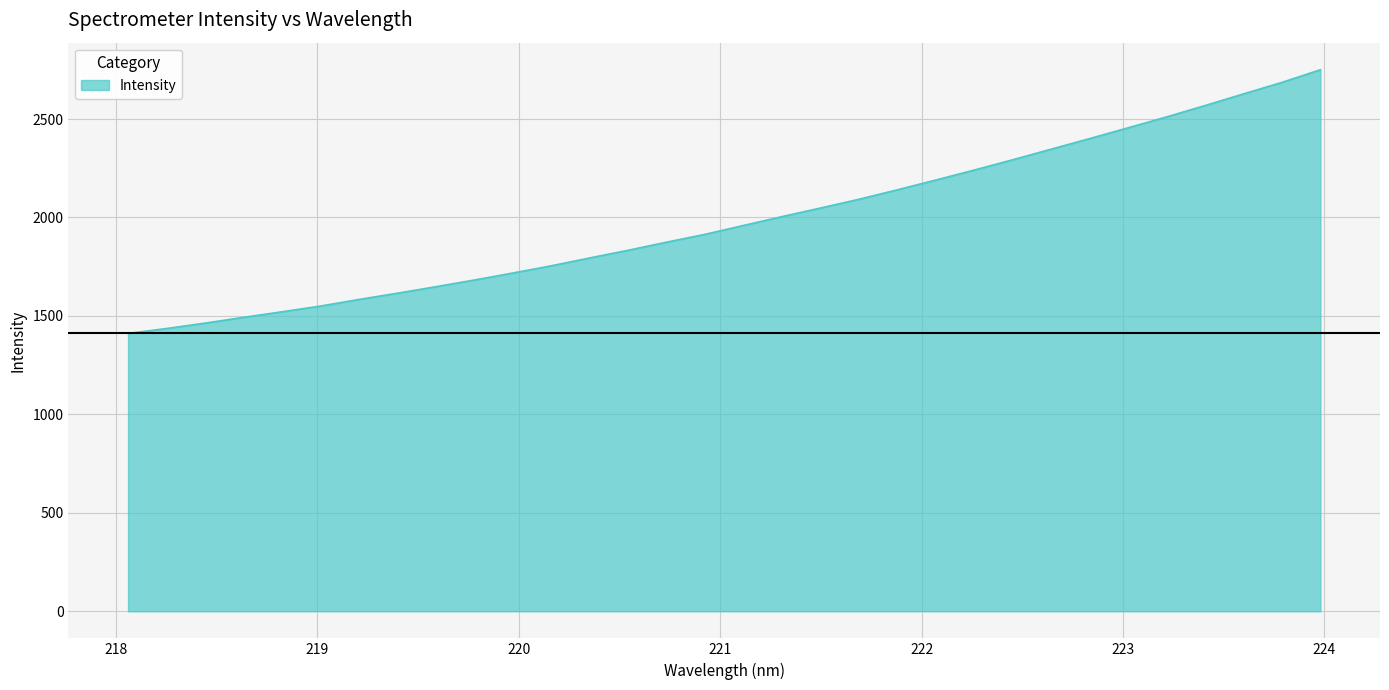

What is the maximum value shown in the chart?

2750.4